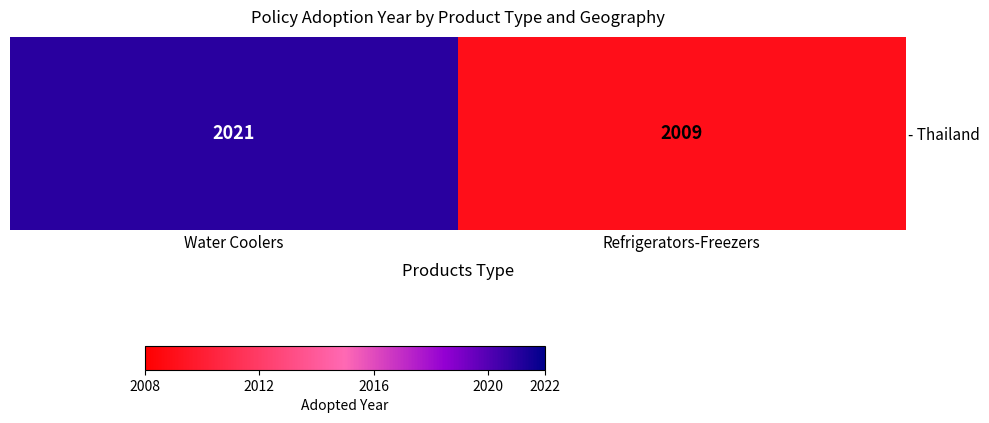

How many distinct data groups are displayed?

1